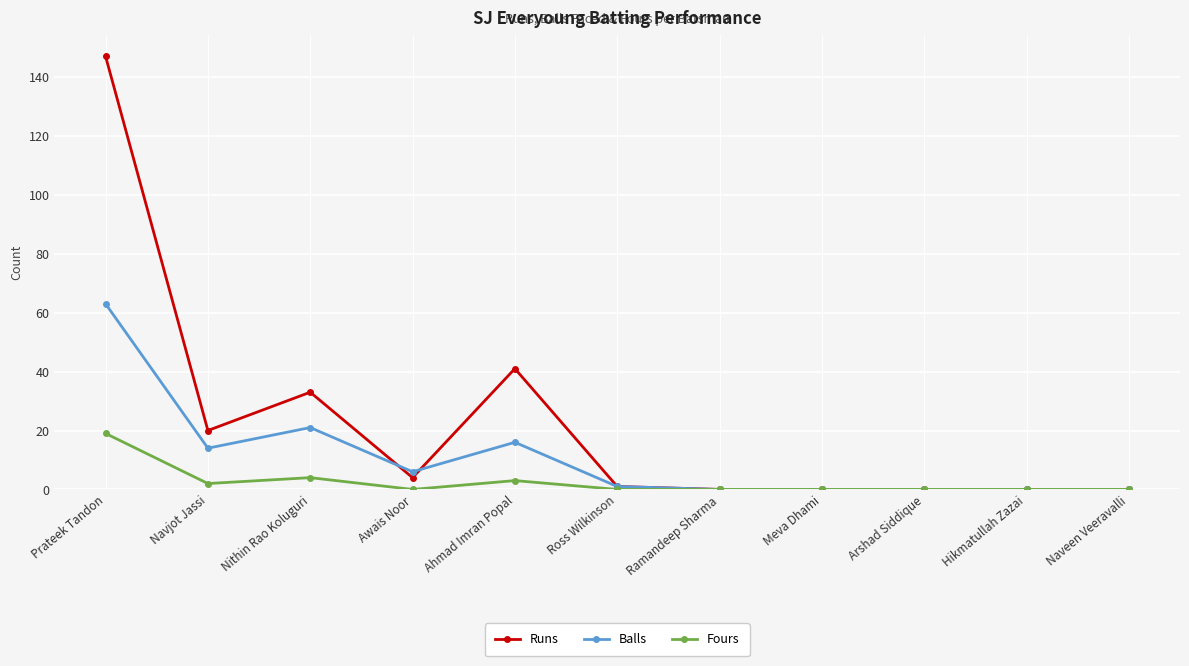

What is the sum of all Balls values?

121